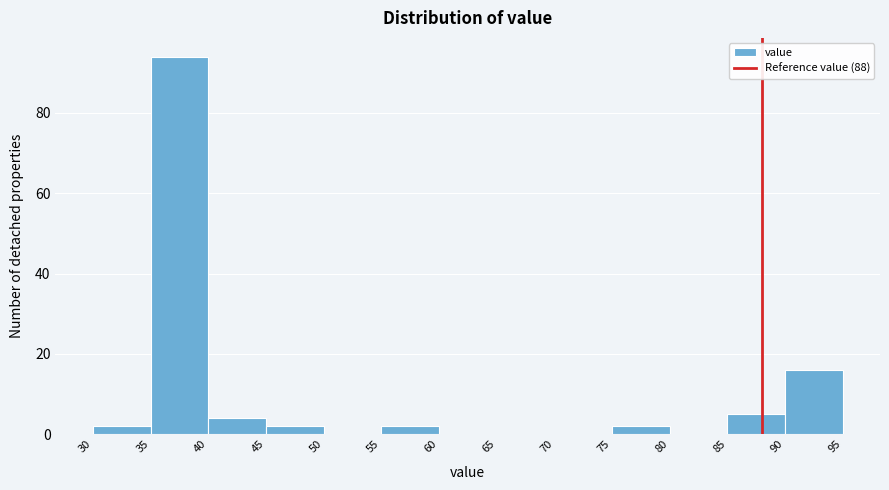

Over which range of the x-axis is the bar tallest?

35 to 40